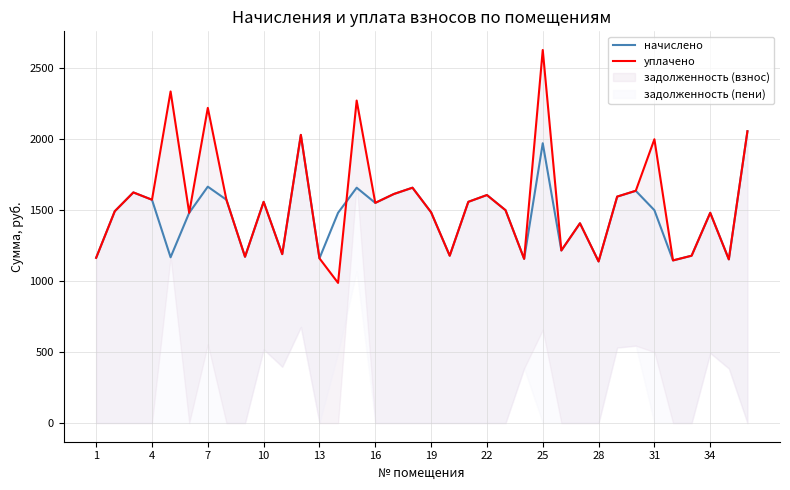

Between 10 and 20, which is larger?

10